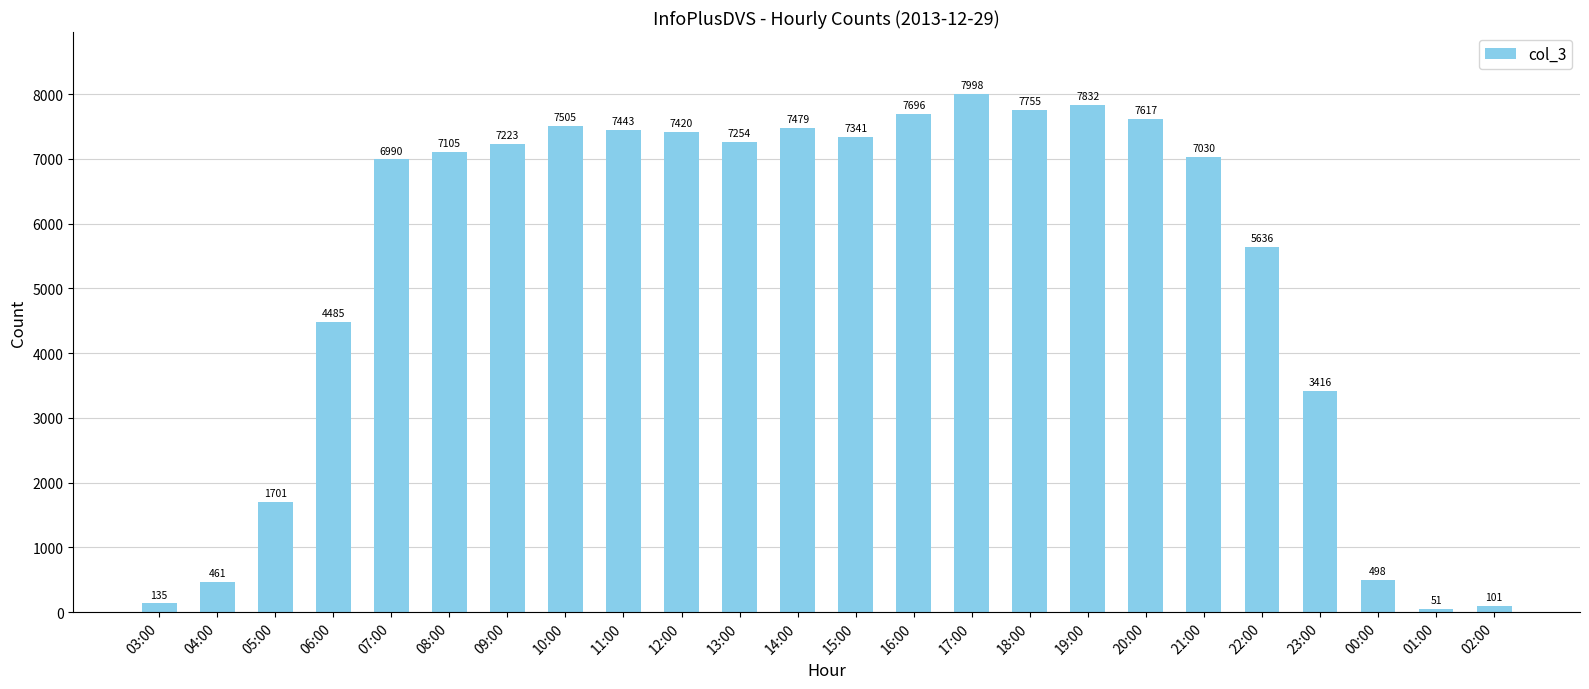

At which label is the value closest to 4024?

06:00